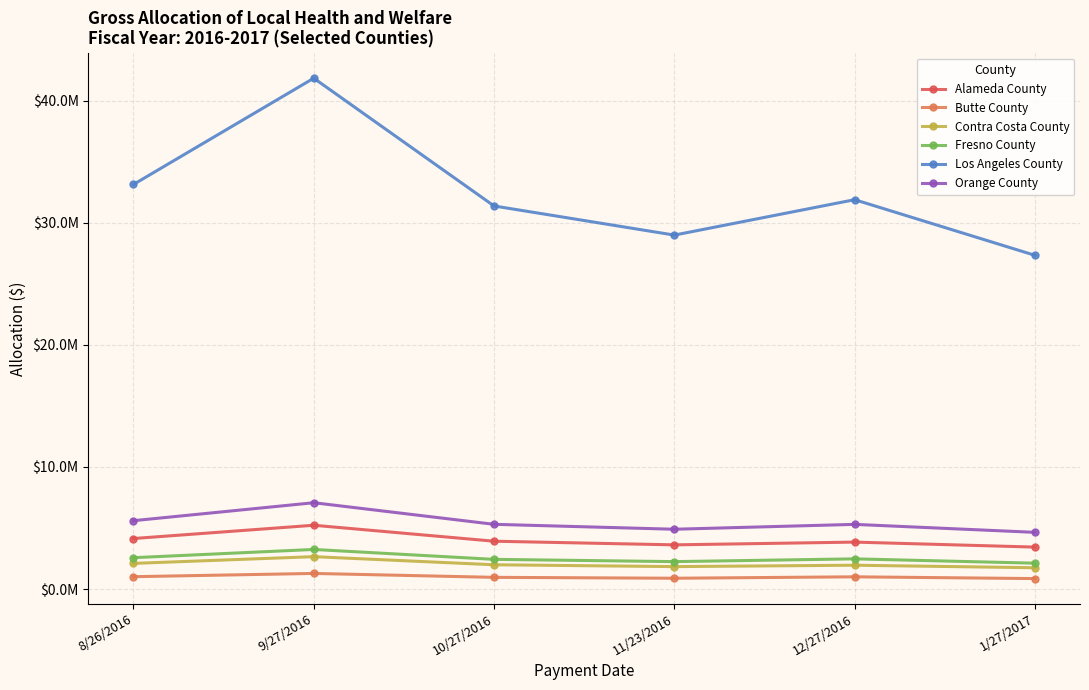

True or false: Butte County and Alameda County cross at least once.

False